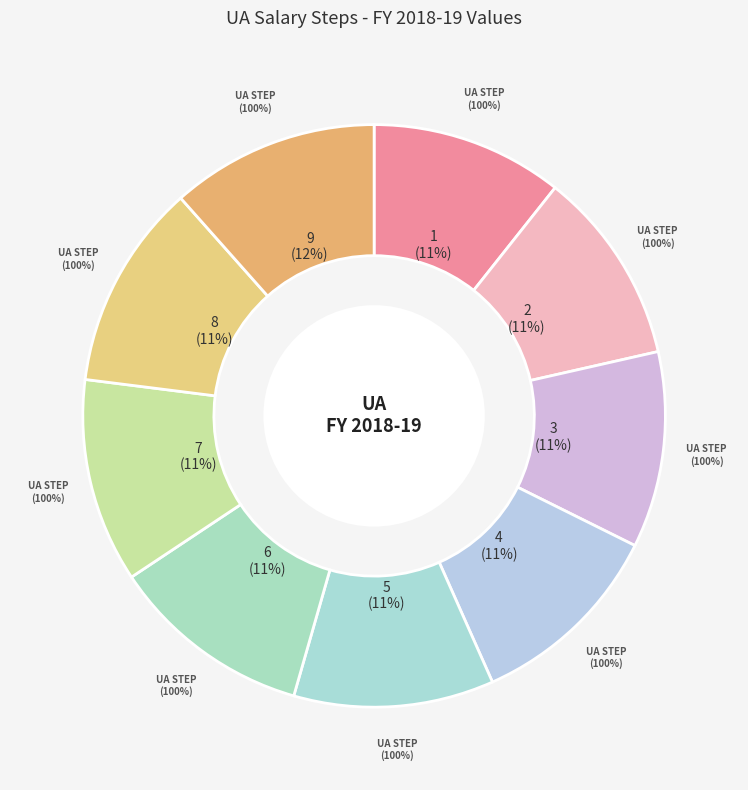

To the nearest percent, what is the combined percentage of UA-4 and UA-9?

23%